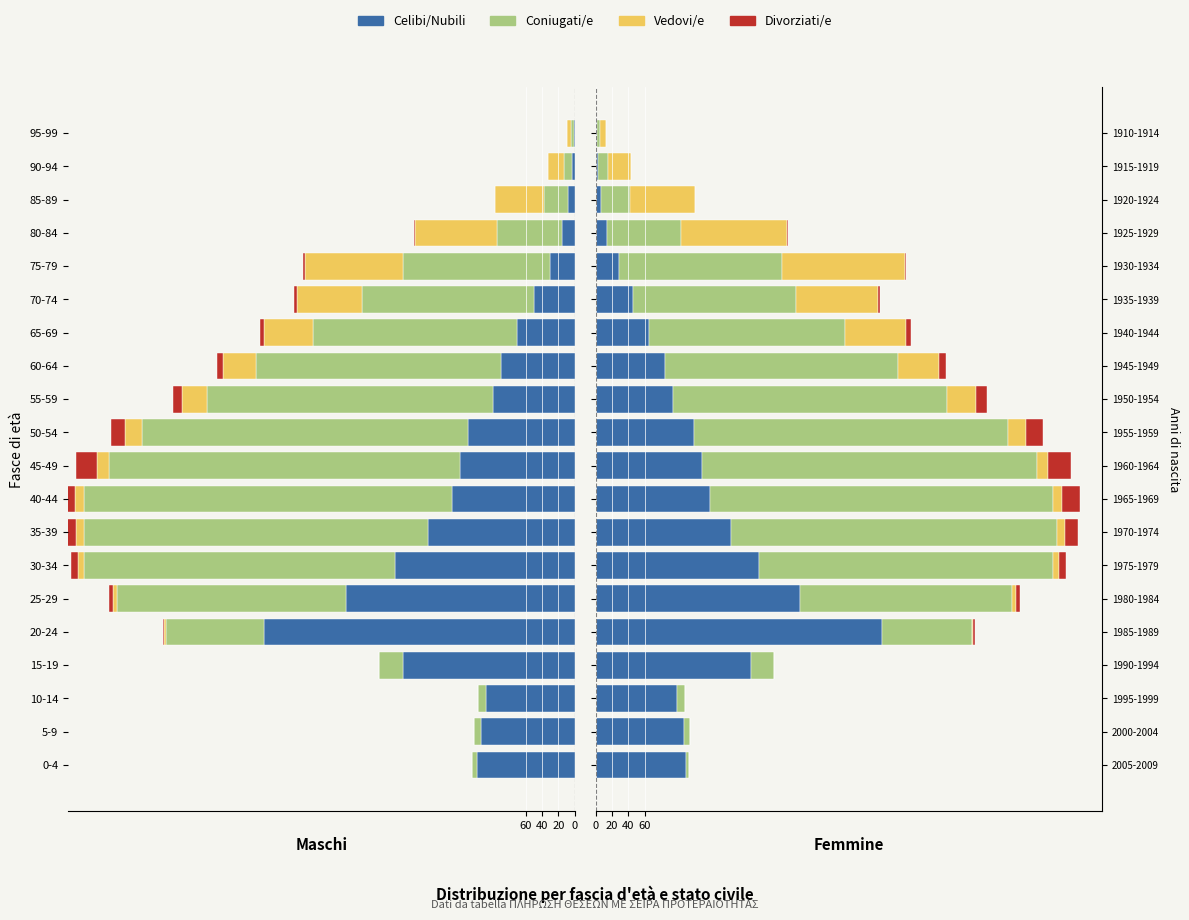

Reading left to right, list all the values displayed in this chart.

Celibi/Nubili: 110	108	100	190	350	250	200	165	140	130	120	95	85	65	45	28	14	7	3	1
Coniugati/e: 4	7	9	28	110	260	360	400	420	410	385	335	285	240	200	200	90	35	12	4
Vedovi/e: 0	0	0	0	2	4	7	9	11	14	22	35	50	75	100	150	130	80	28	8
Divorziati/e: 0	0	0	0	2	5	9	16	22	28	20	14	9	6	3	2	1	0	0	0